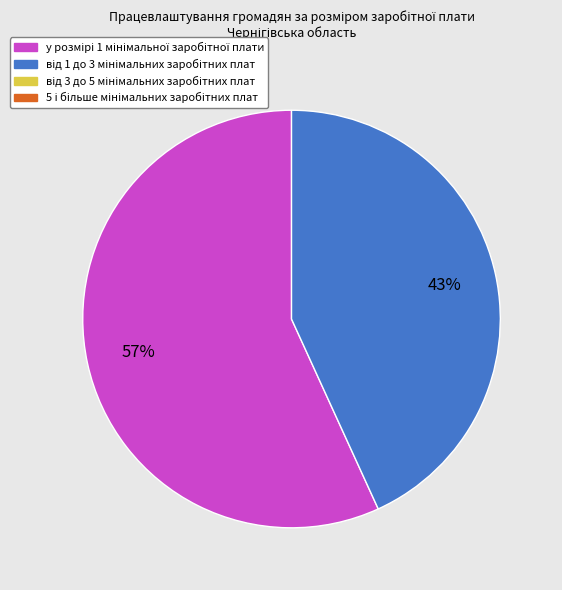

Does any single category account for the majority?

Yes